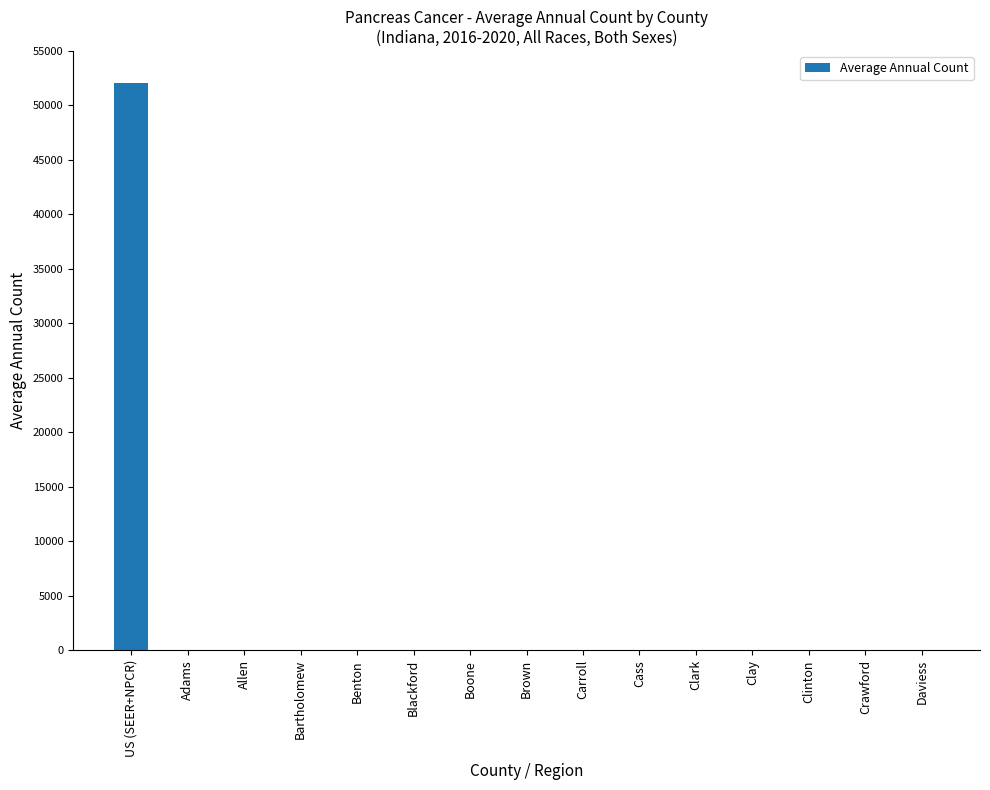

What is the sum of all values?

52045